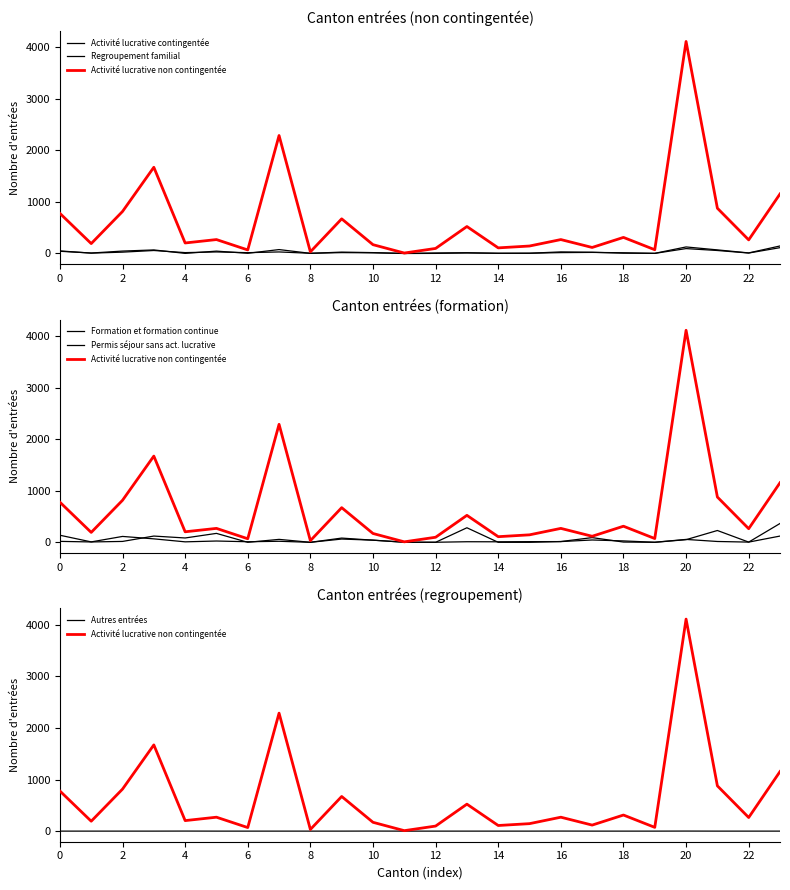

True or false: Activité lucrative non contingentée and Regroupement familial cross at least once.

False